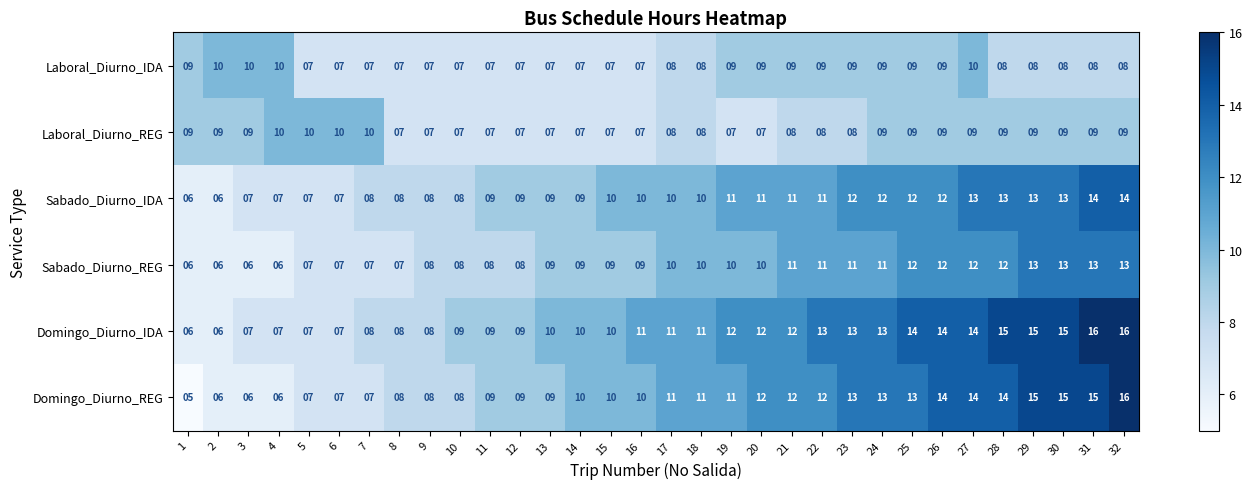

Which series has the largest range (max minus min)?

Domingo_Diurno_REG